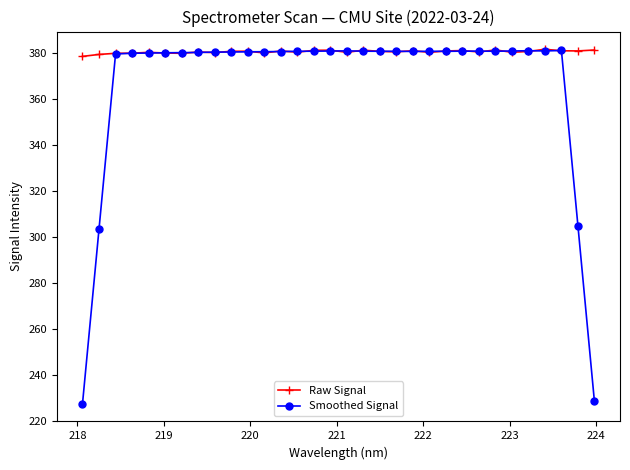

Which series has the widest spread of values?

Smoothed Signal